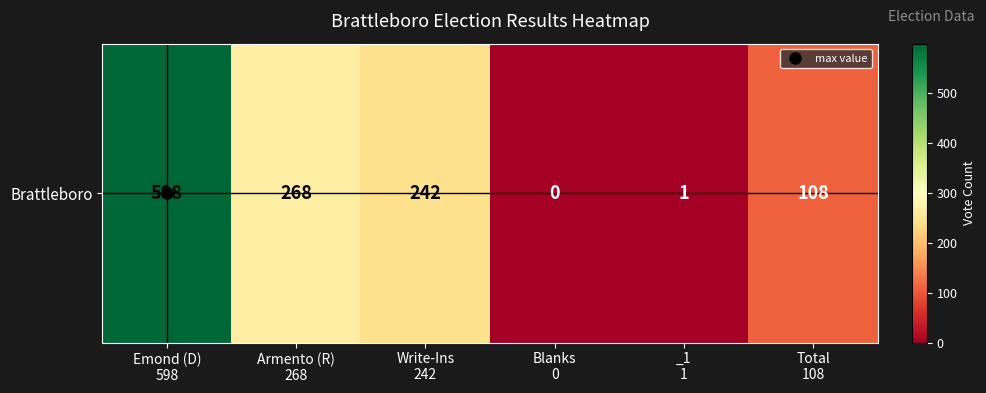

At which label does the data first exceed 242?

Emond (D)
598